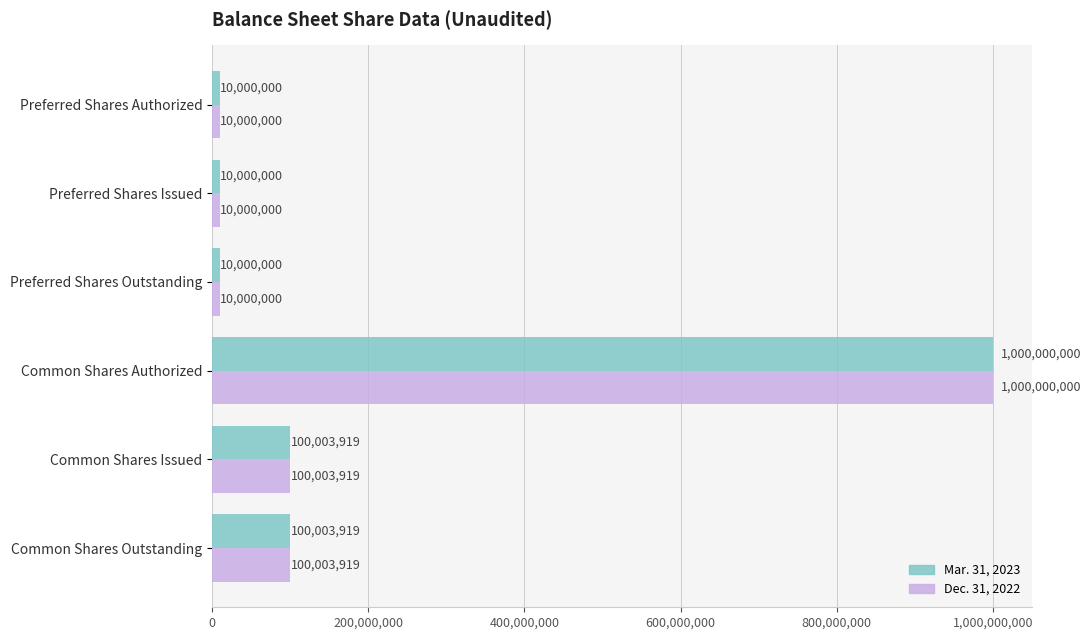

What is the greatest value displayed?

1000000000